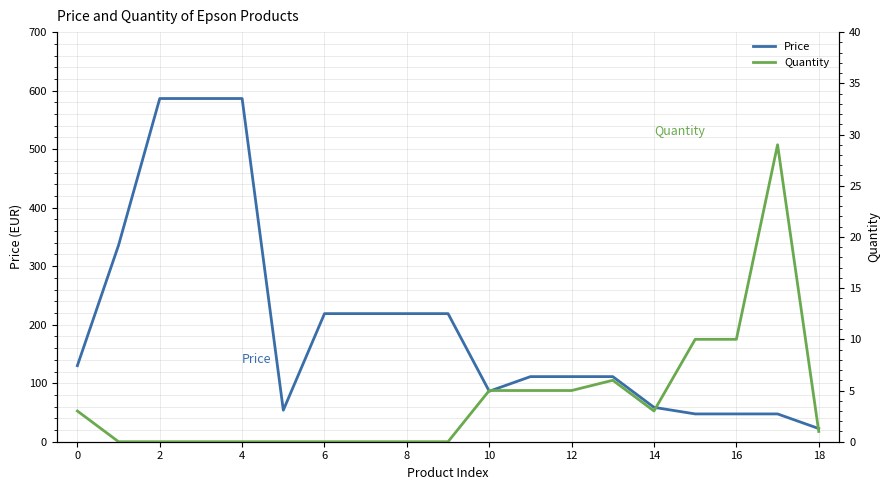

What is the highest value of the Price series?

586.5